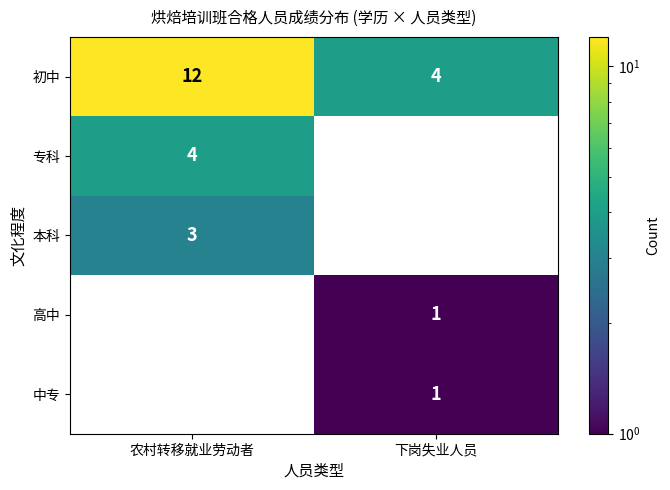

At which category is the sum across all series the highest?

农村转移就业劳动者